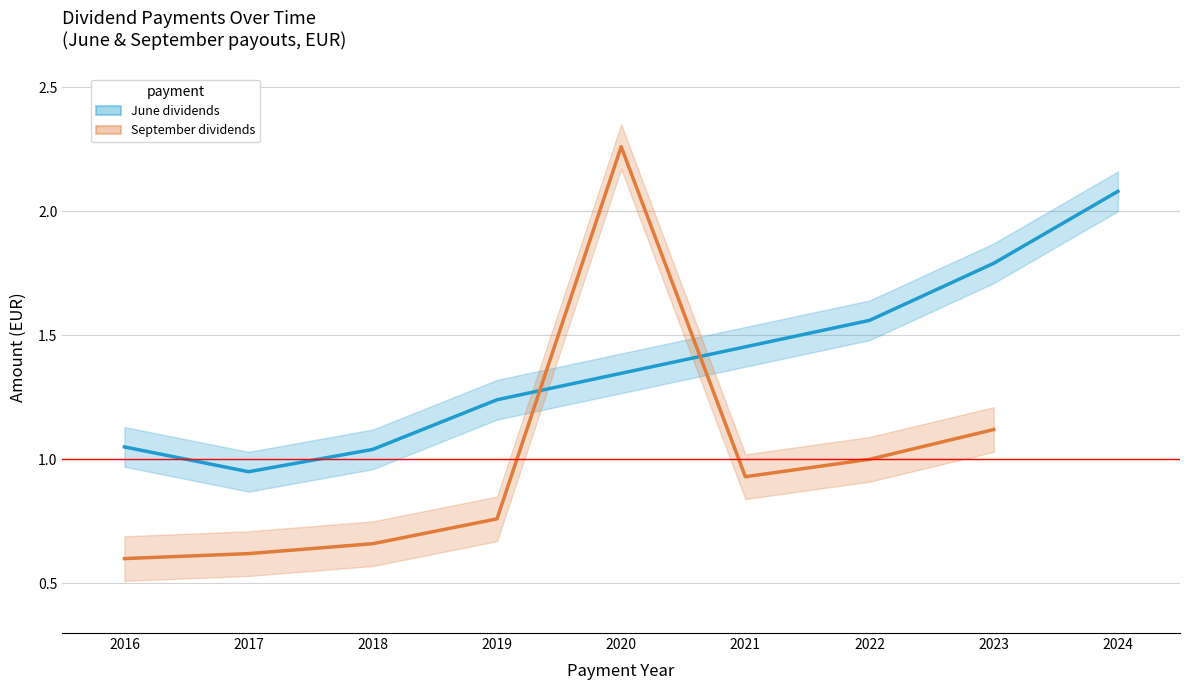

What is the difference between the maximum and second lowest values in the June series?

1.0